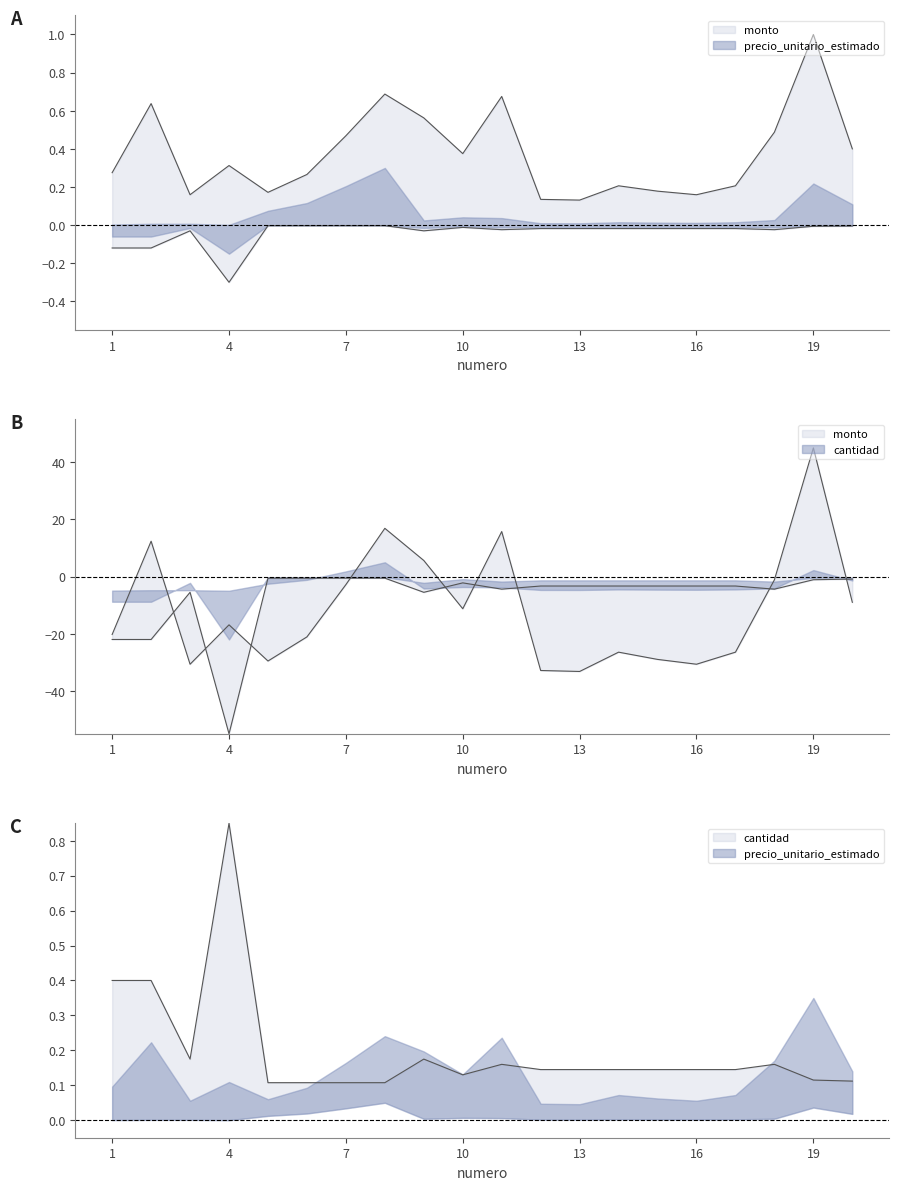

Between 10 and 9, which is larger?

9